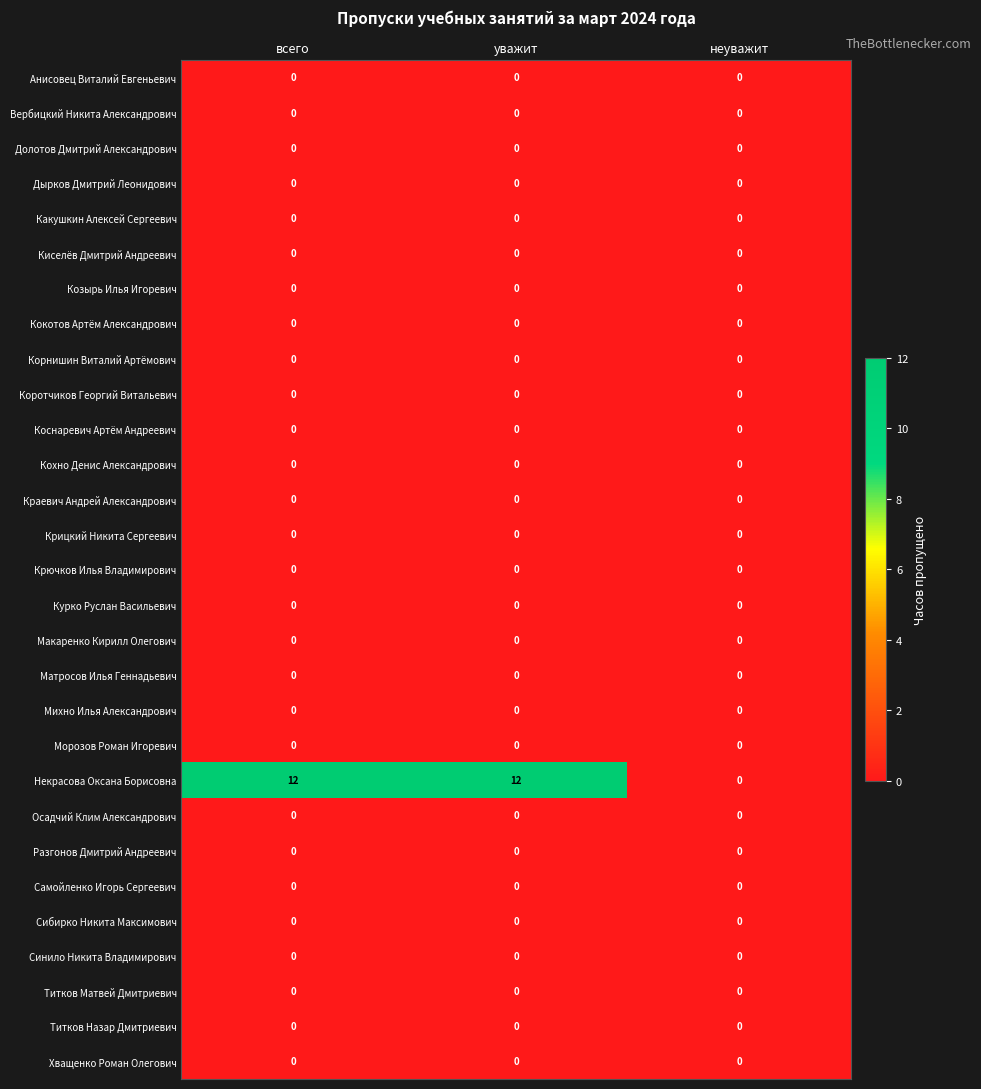

What is the maximum value shown in the chart?

12